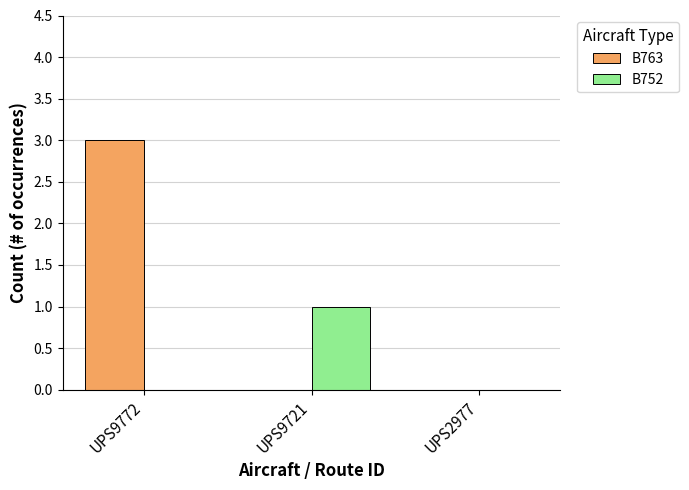

Reading right to left, extract all data points from this chart.

B763: 0	0	3
B752: 0	1	0